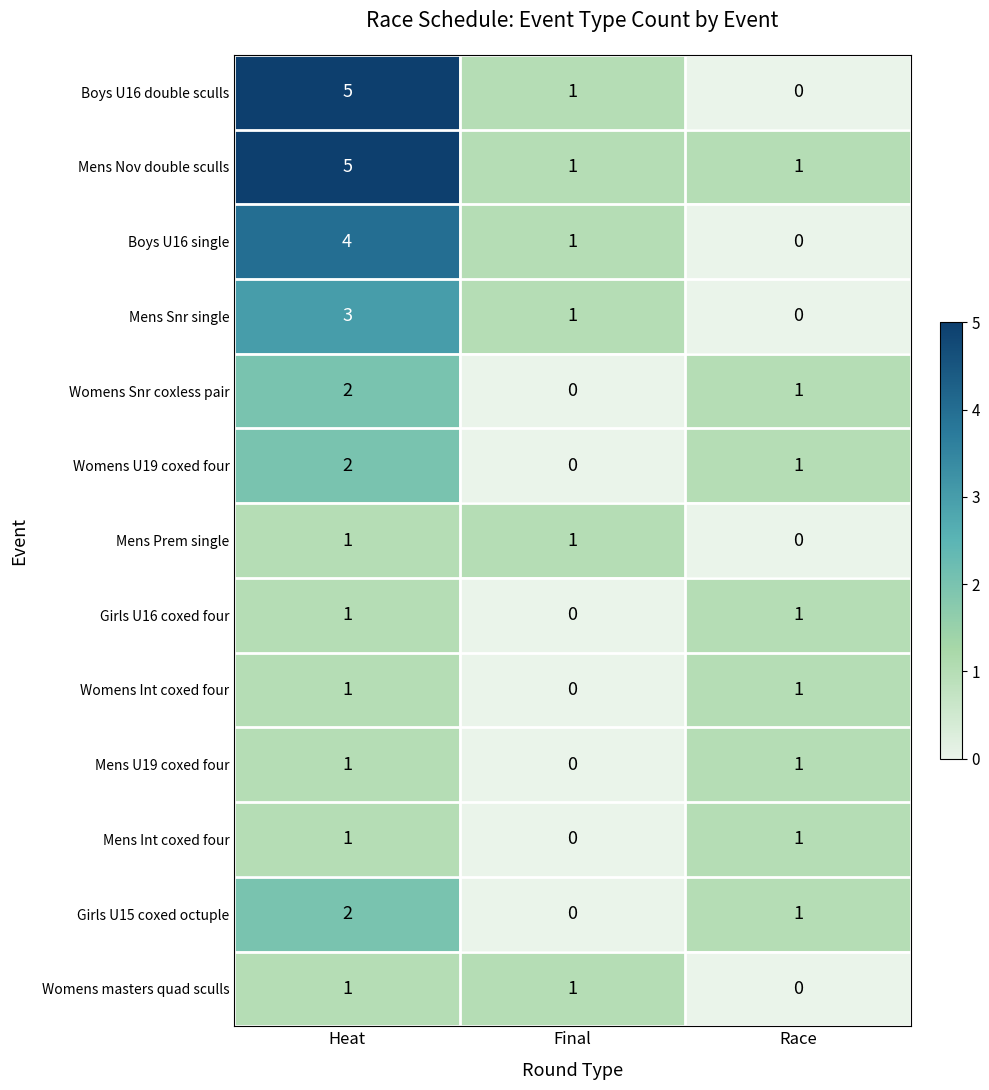

What is the sum of the Mens Nov double sculls values at Heat and Race?

6